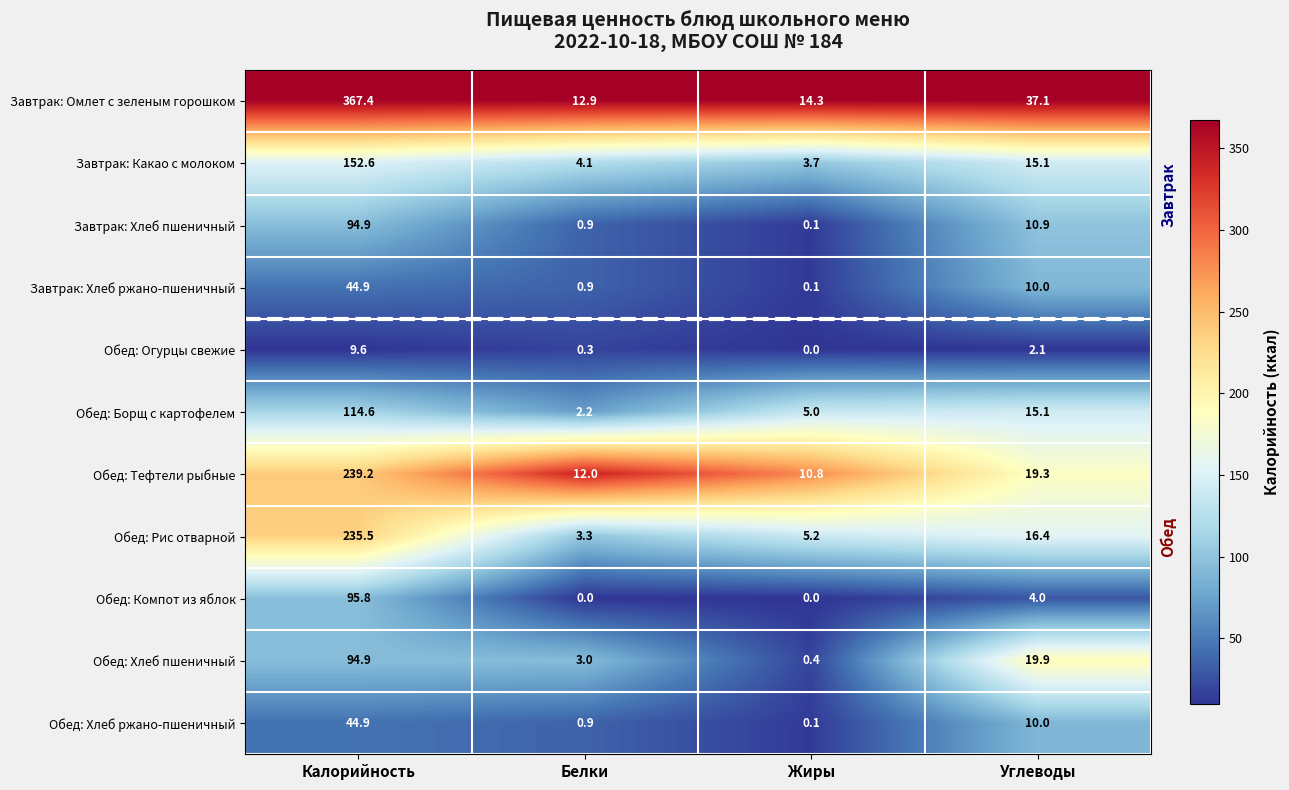

Count the number of categories in the chart.

4